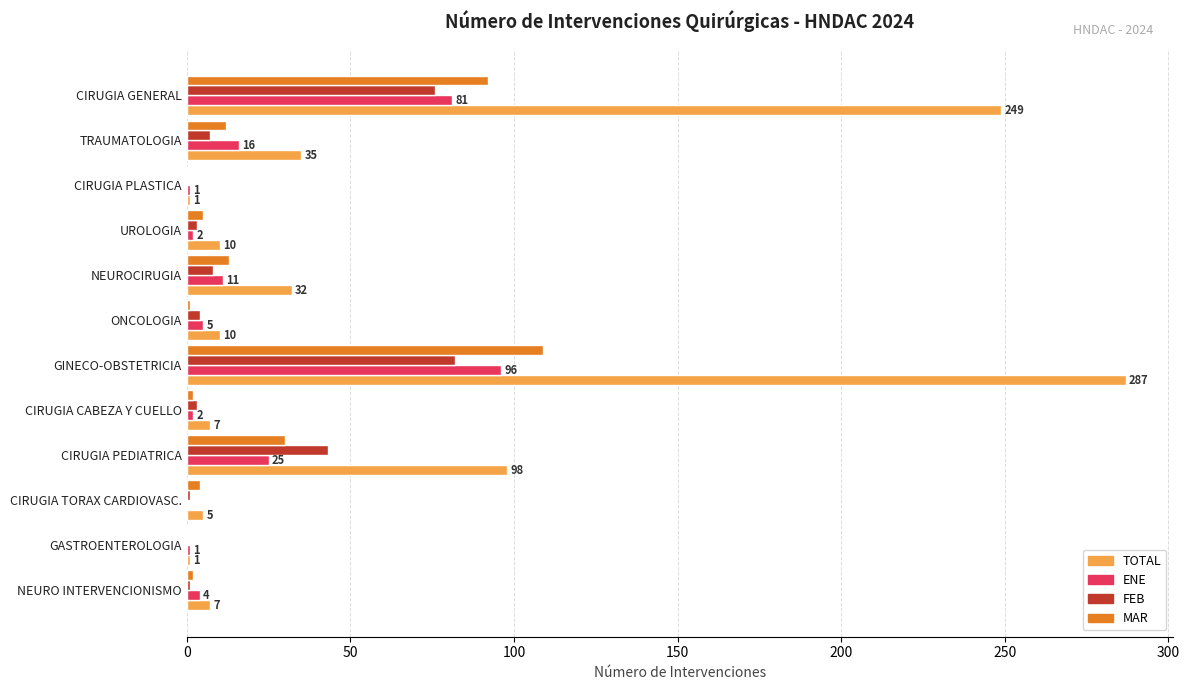

What is the sum of all TOTAL values?

742